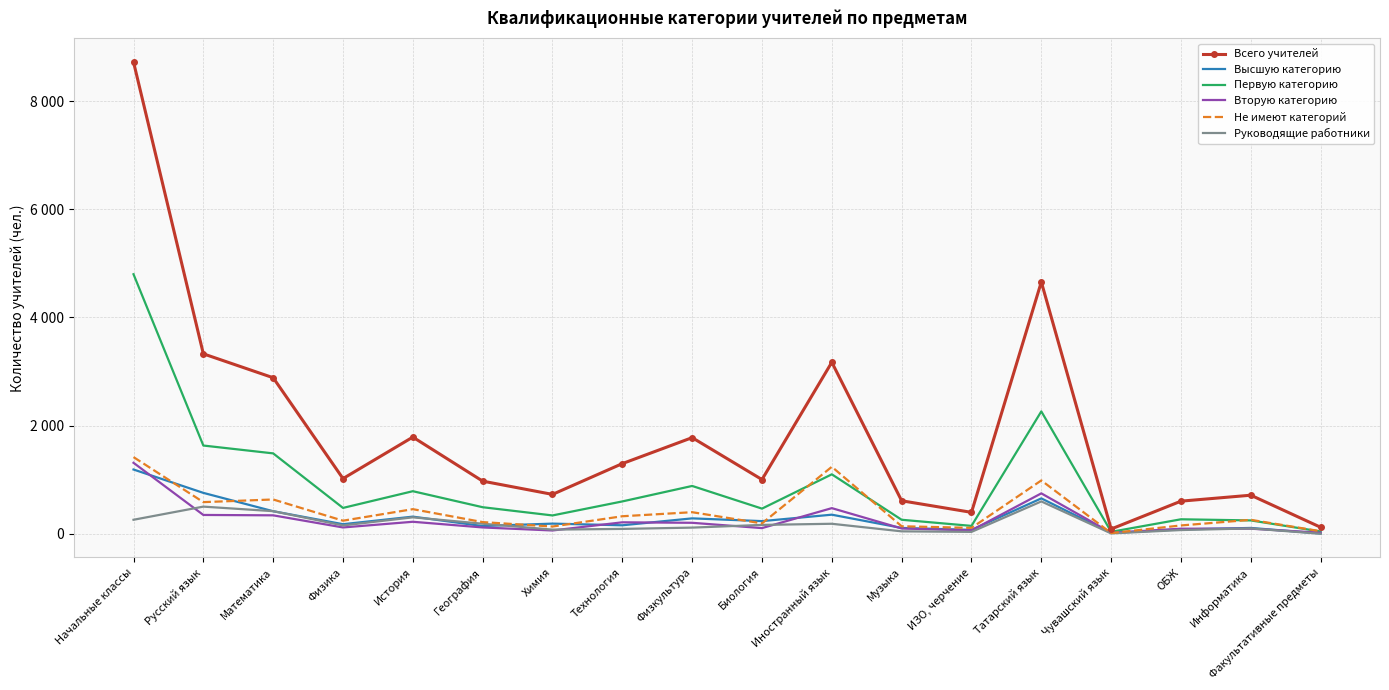

How many interior local valleys does the Первую категорию series have?

5